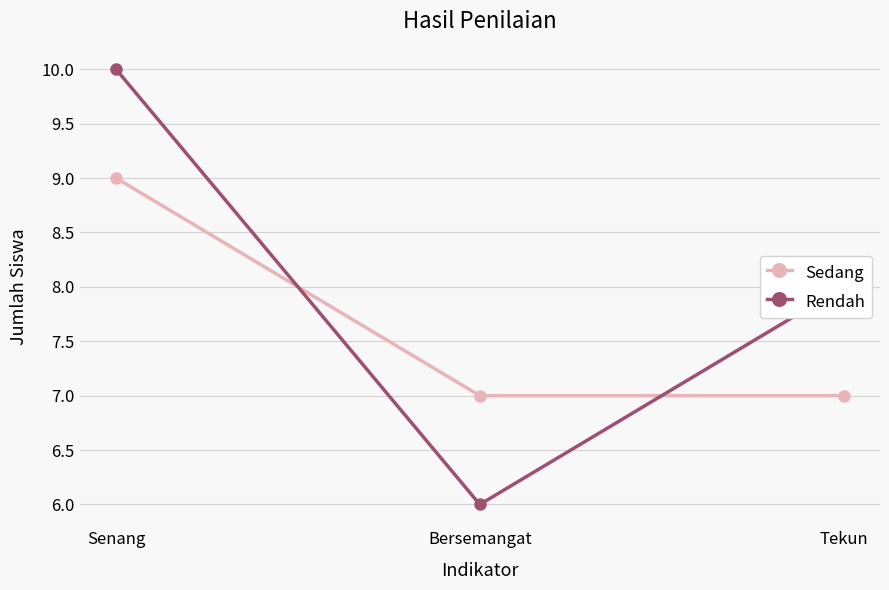

What is the maximum value for Rendah?

10